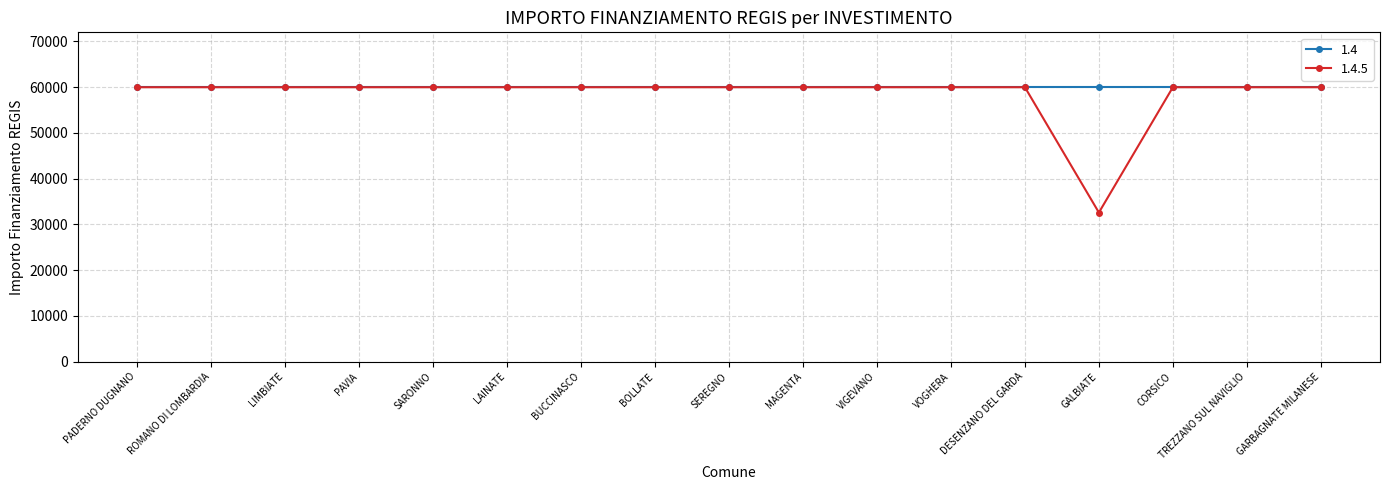

Which label corresponds to the smallest value in the chart?

GALBIATE